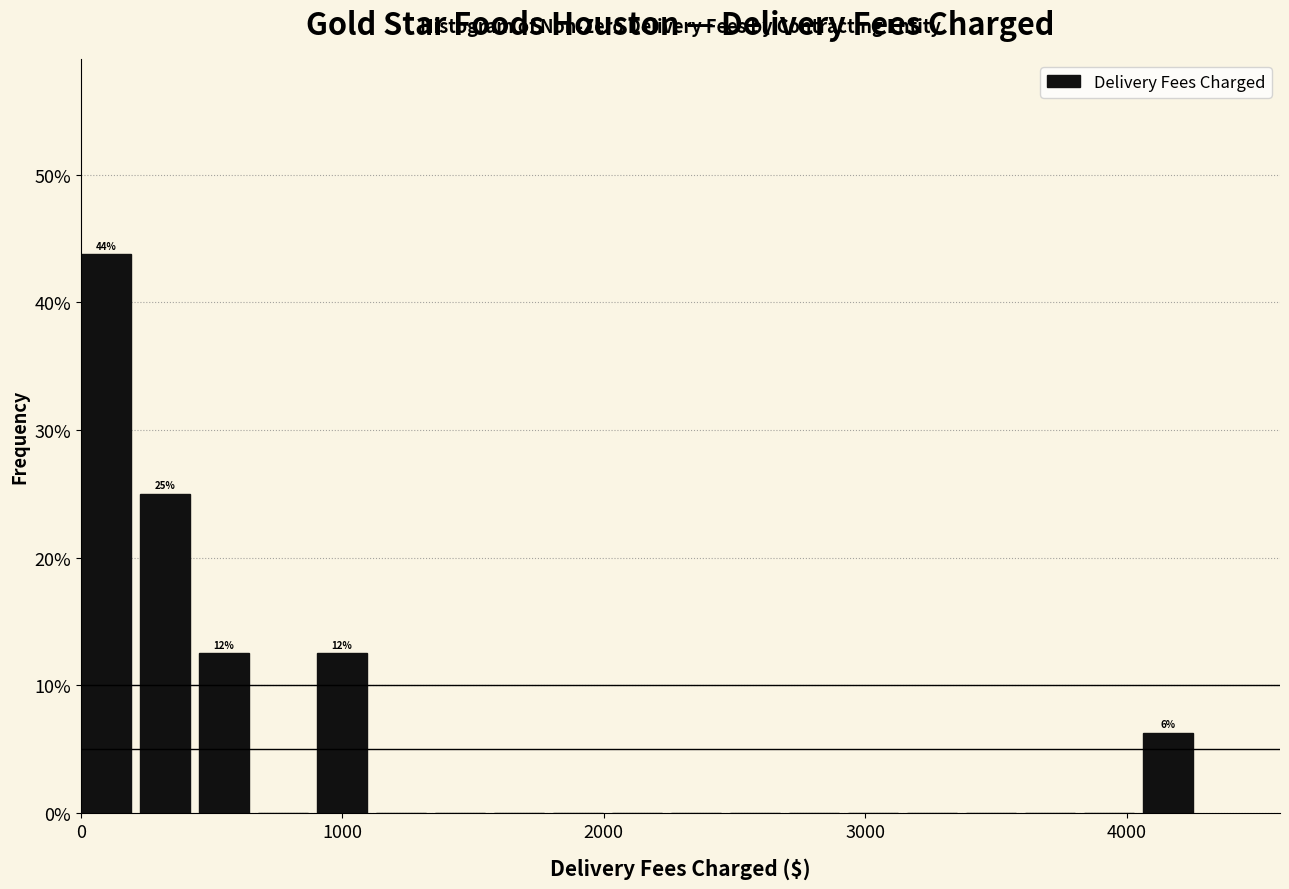

Around what value on the x-axis is the tallest bar? Give the approximate position of its centre, as read against the axis.

100